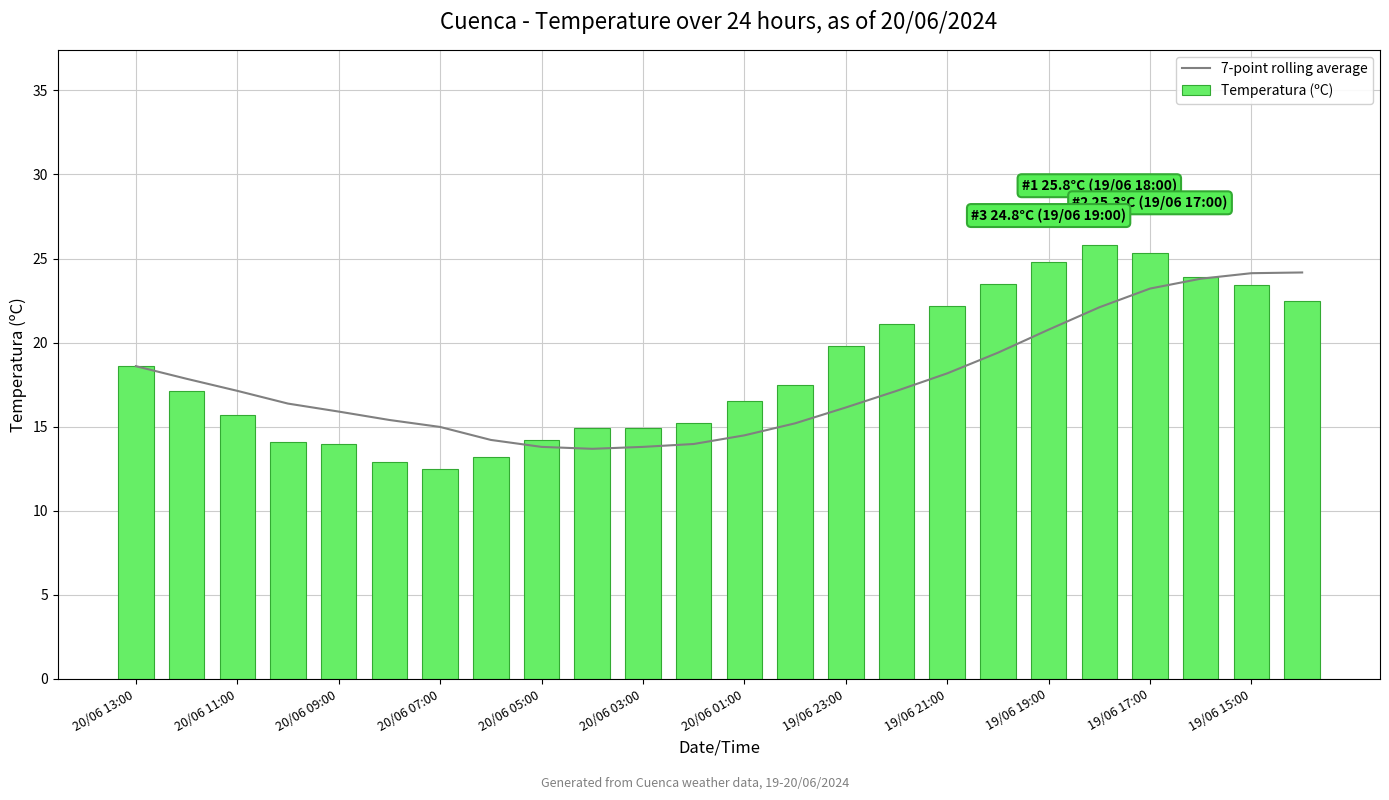

Reading left to right, list all the values displayed in this chart.

7-point rolling average: 18.6	17.9	17.1	16.4	15.9	15.4	15.0	14.2	13.8	13.7	13.8	14.0	14.5	15.2	16.1	17.1	18.2	19.4	20.8	22.1	23.2	23.8	24.1	24.2
Temperatura (ºC): 18.6	17.1	15.7	14.1	14.0	12.9	12.5	13.2	14.2	14.9	14.9	15.2	16.5	17.5	19.8	21.1	22.2	23.5	24.8	25.8	25.3	23.9	23.4	22.5